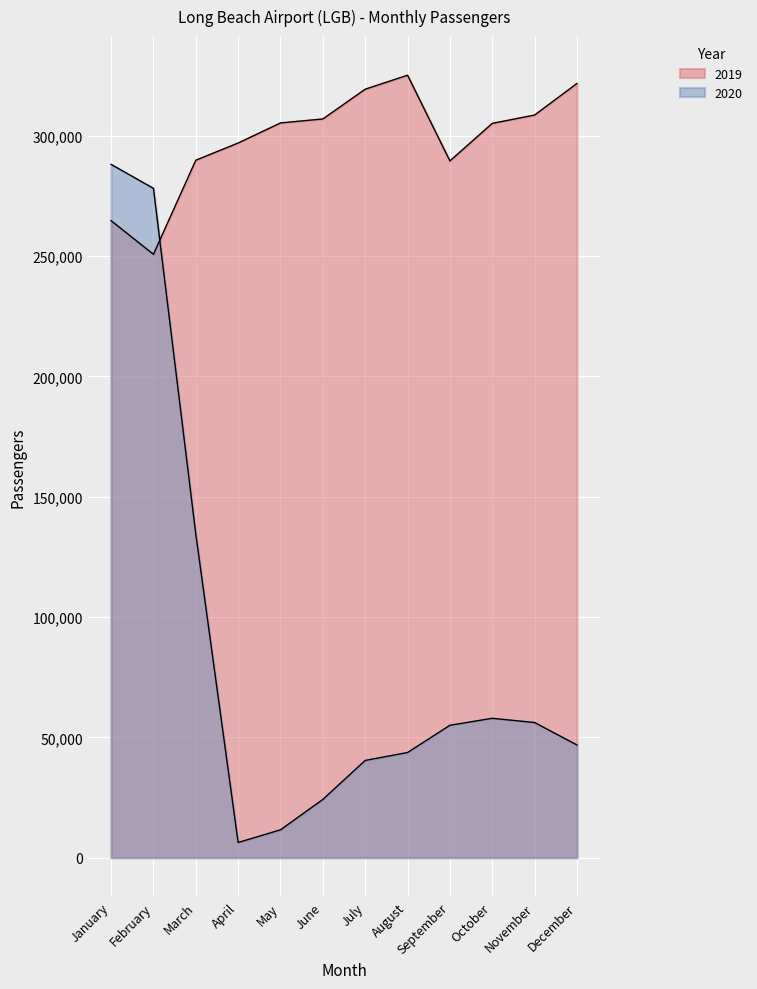

In 2020, how many points are higher than both neighbors (excluding endpoints)?

1